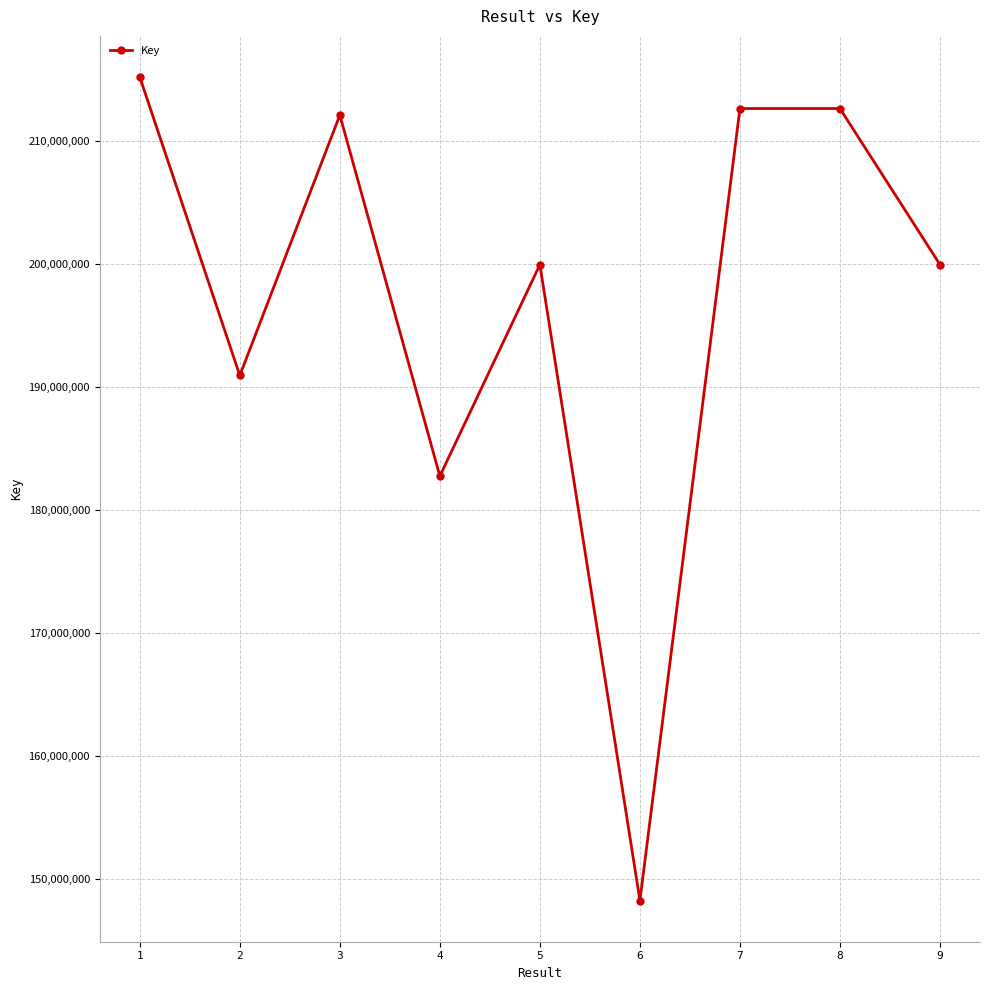

The value at 8 is 212651942. True or false?

True